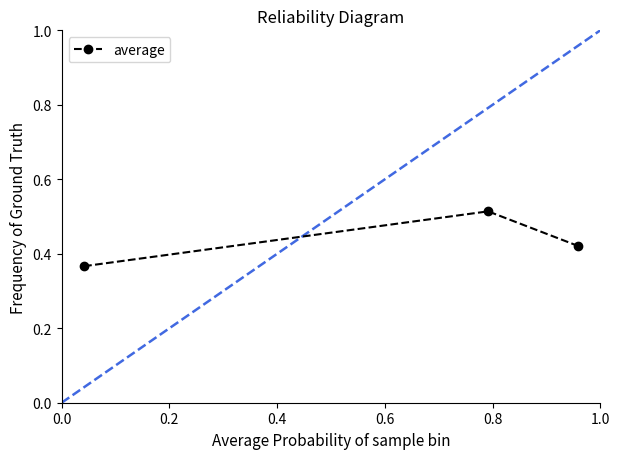

How many values are between 0 and 1?

3